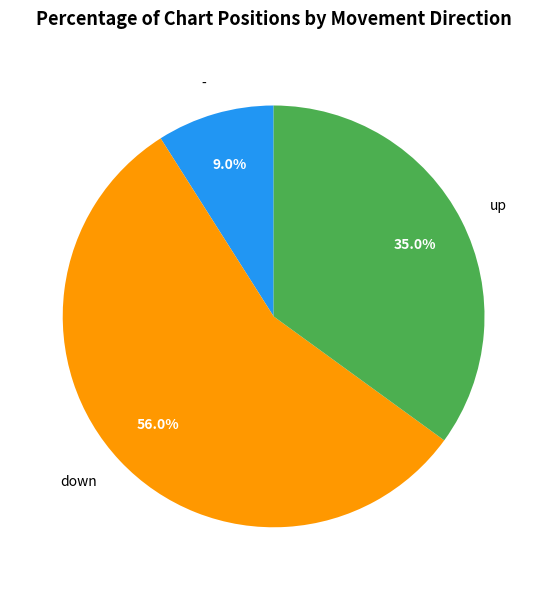

What portion of the pie excludes -?

91.0%